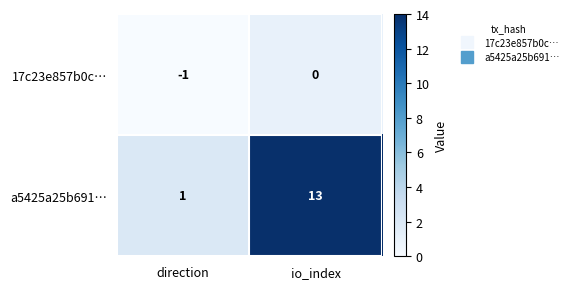

Where is 17c23e857b0c… nearest to the value 0?

io_index